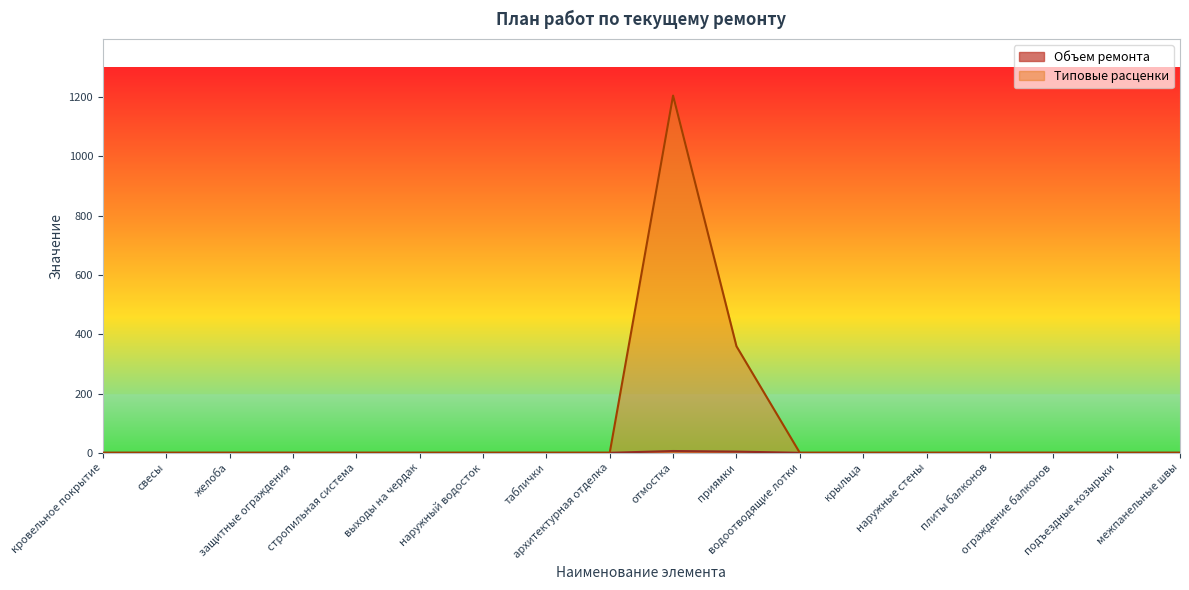

Which series changed the most between защитные ограждения and плиты балконов?

Объем ремонта